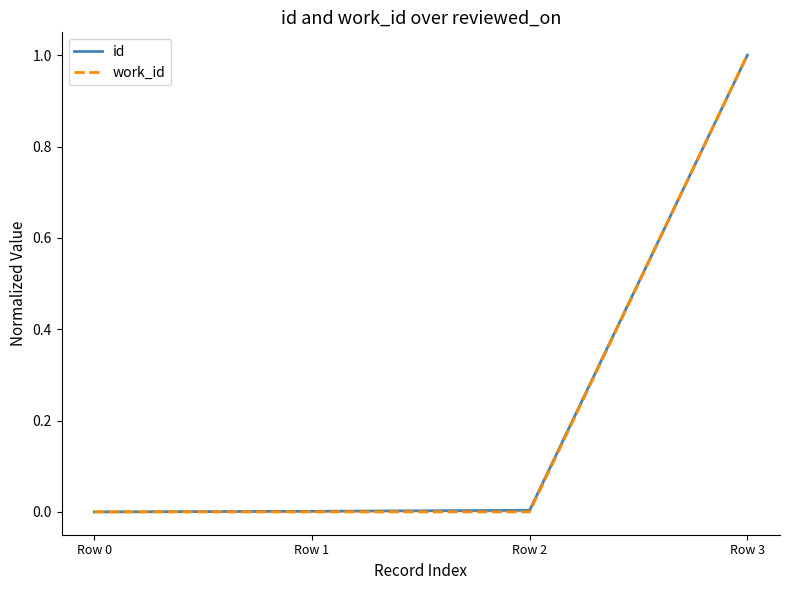

At which category is the sum across all series the highest?

Row 3